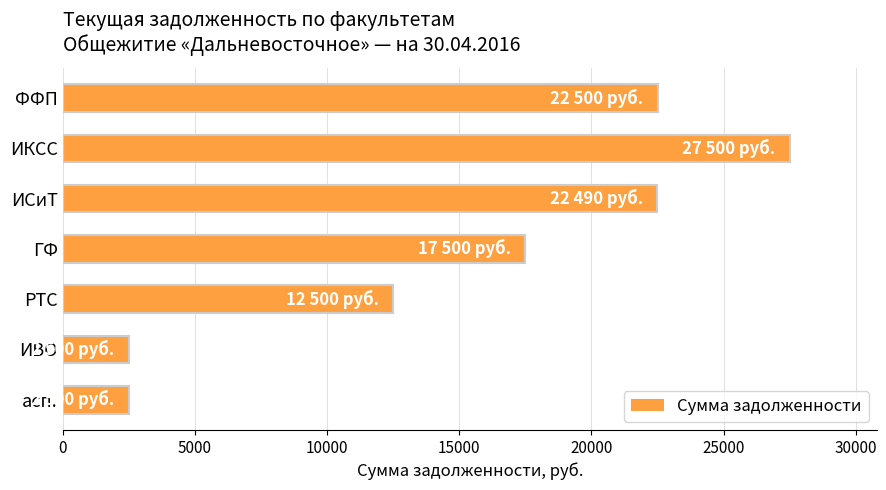

What is the value of the 2nd bar from the top?

27500